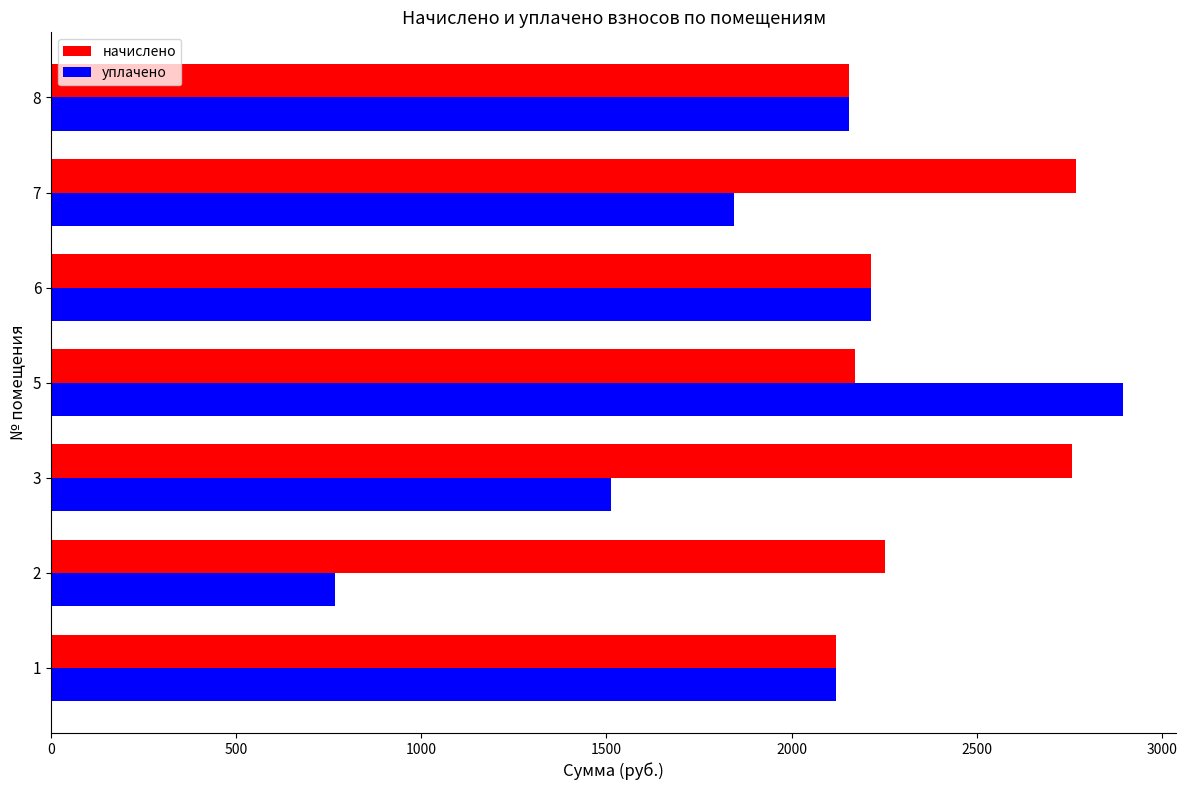

Which series has the largest total across all categories?

начислено